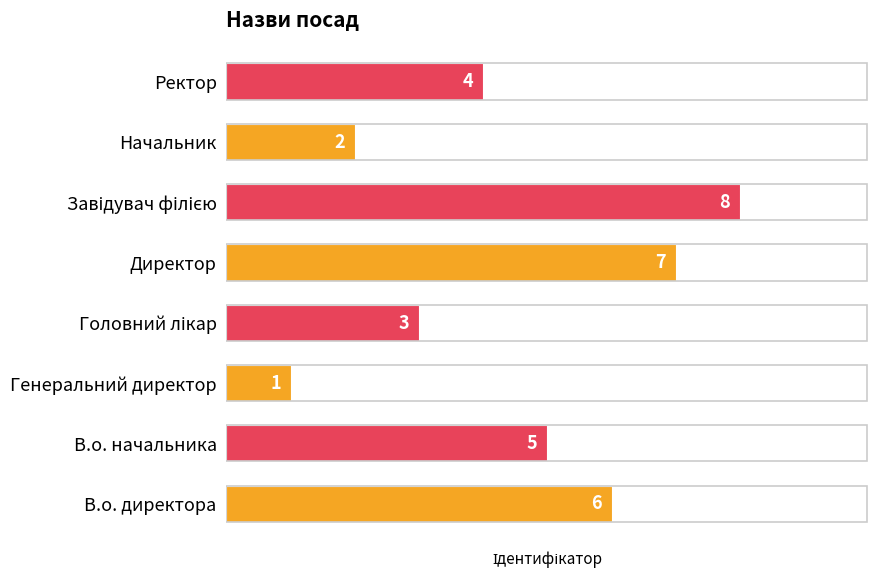

What is the sum of all values?

36